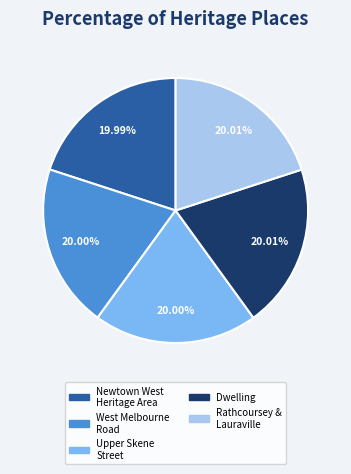

Is there a majority slice in this chart?

No